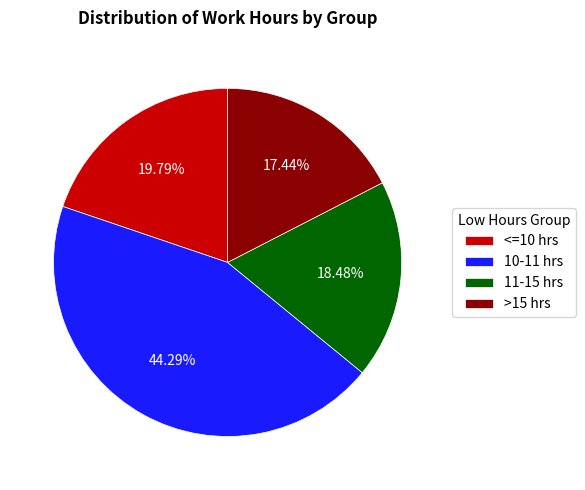

How many slices are in this pie chart?

4